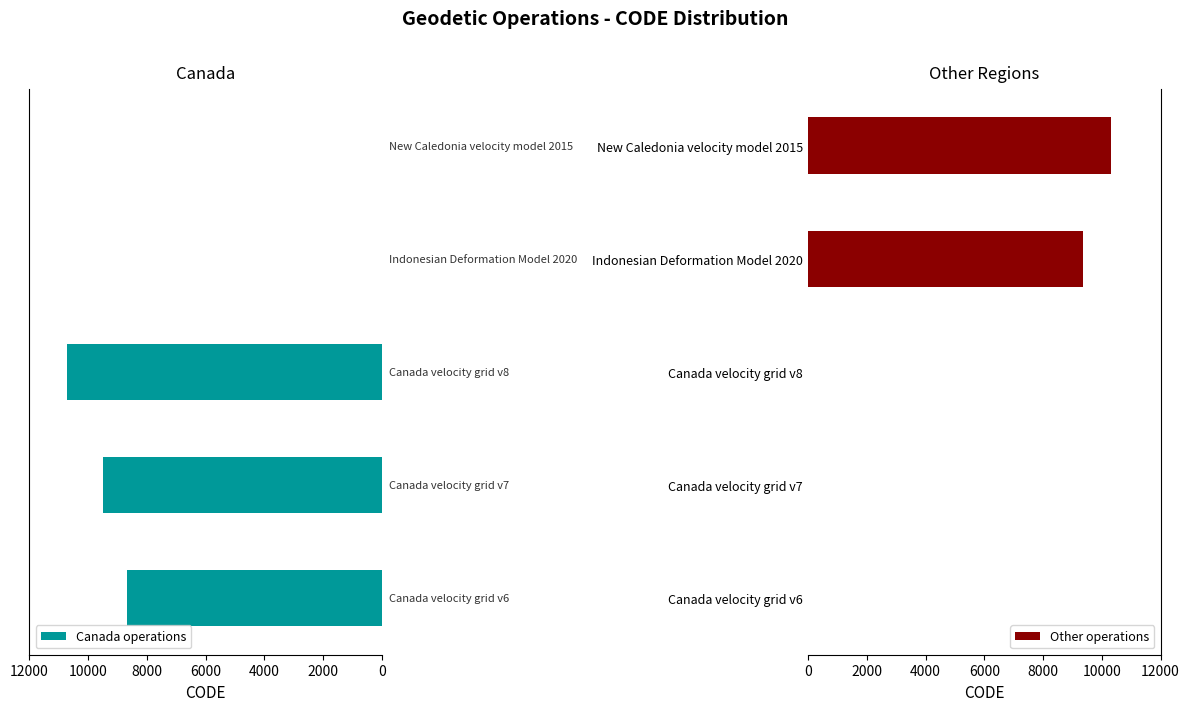

True or false: Other operations has a value of 10323 at New Caledonia velocity model 2015.

True